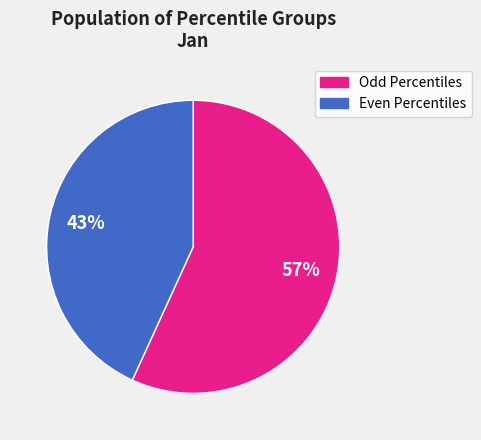

To the nearest percent, what is the difference between the largest and smallest slice percentages?

14%